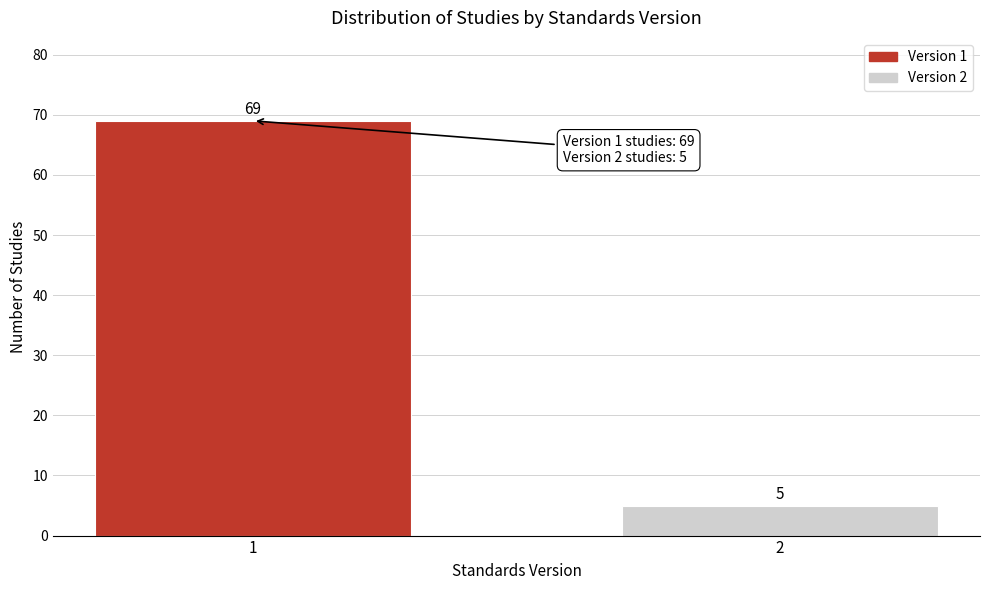

Reading left to right, what are all the values shown in this chart?

69	5